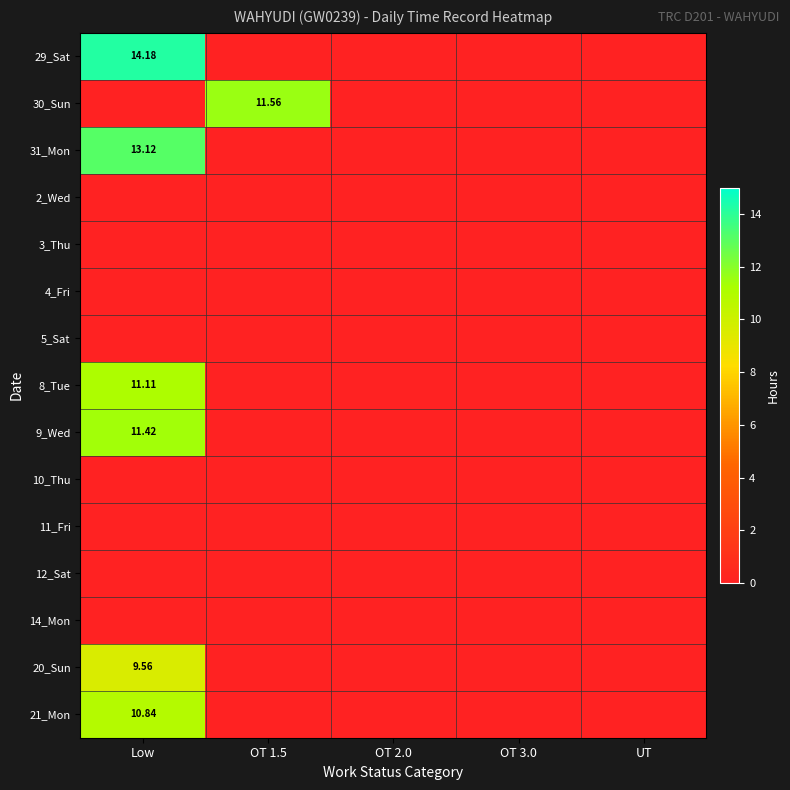

Is it true that 21_Mon equals 10.8 at Low?

True